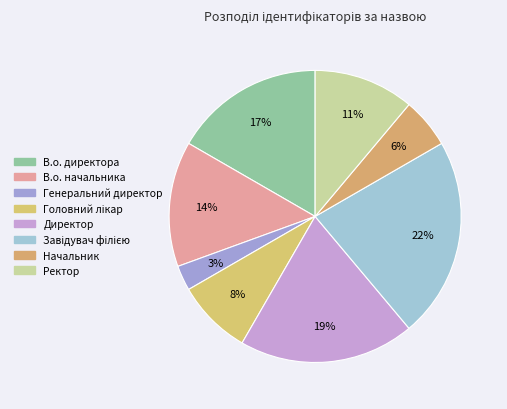

To the nearest percent, what is the difference between the Генеральний директор and Начальник slice percentages?

3%